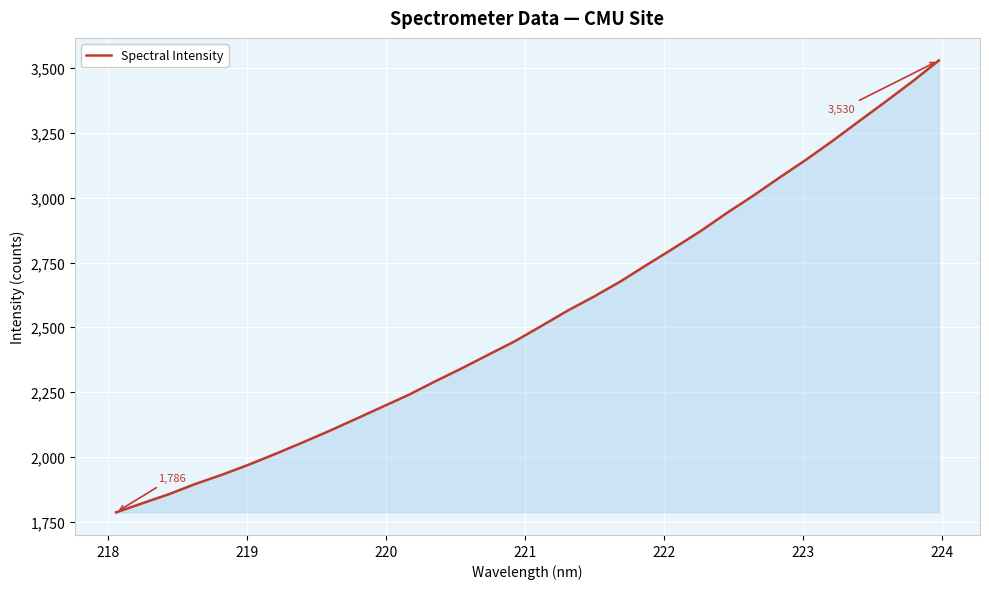

What is the greatest value displayed?

3529.6